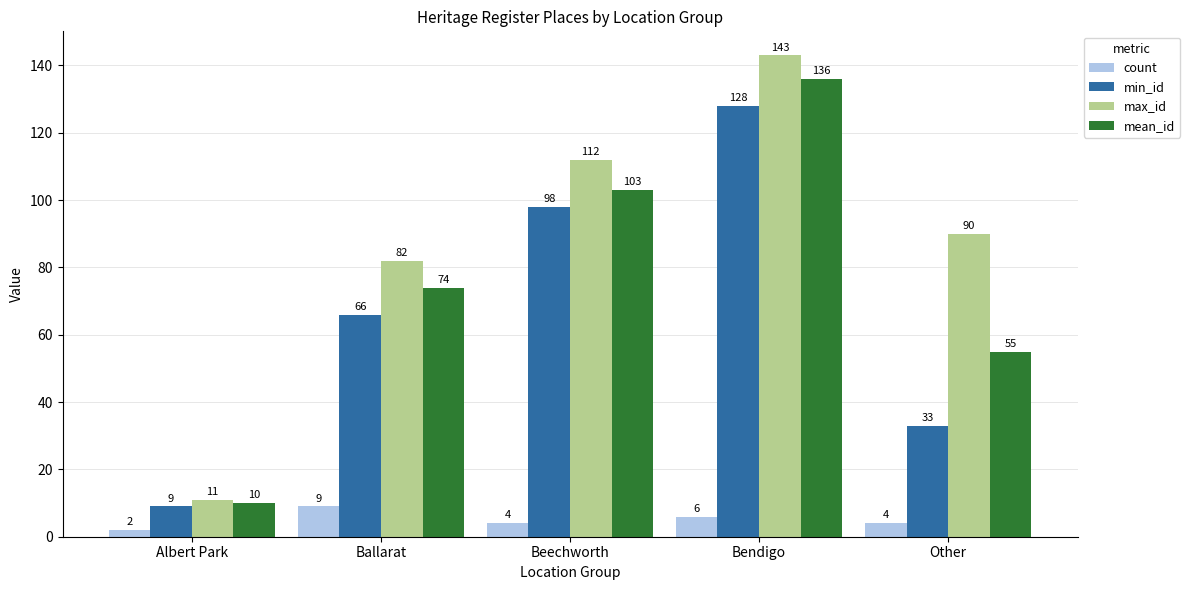

Between Ballarat and Beechworth, which series saw the biggest shift?

min_id